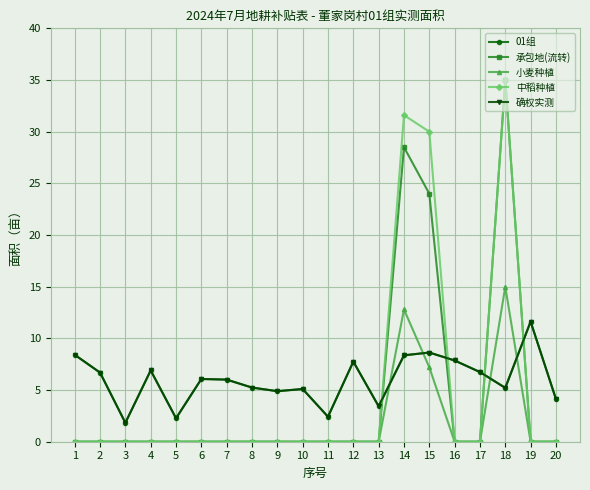

Is this an area chart (filled region under the line)?

No